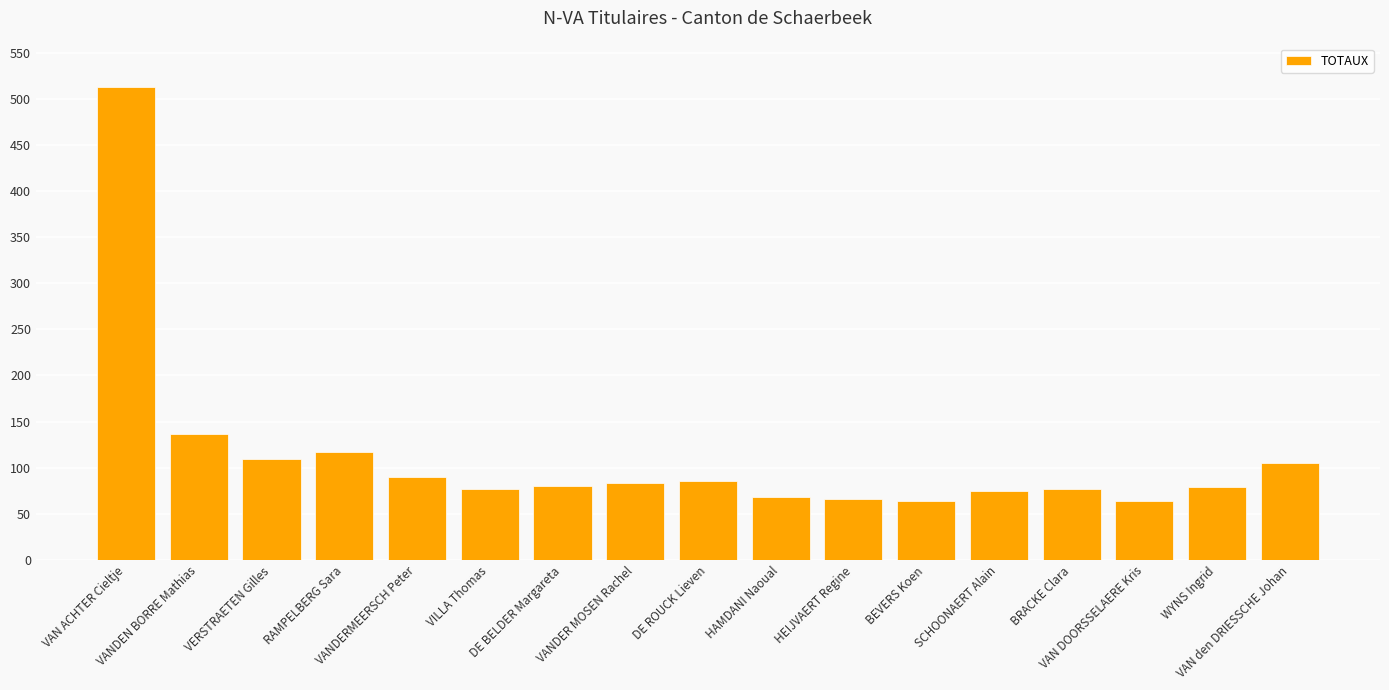

The chart shows a value of 51 at SCHOONAERT Alain. True or false?

False